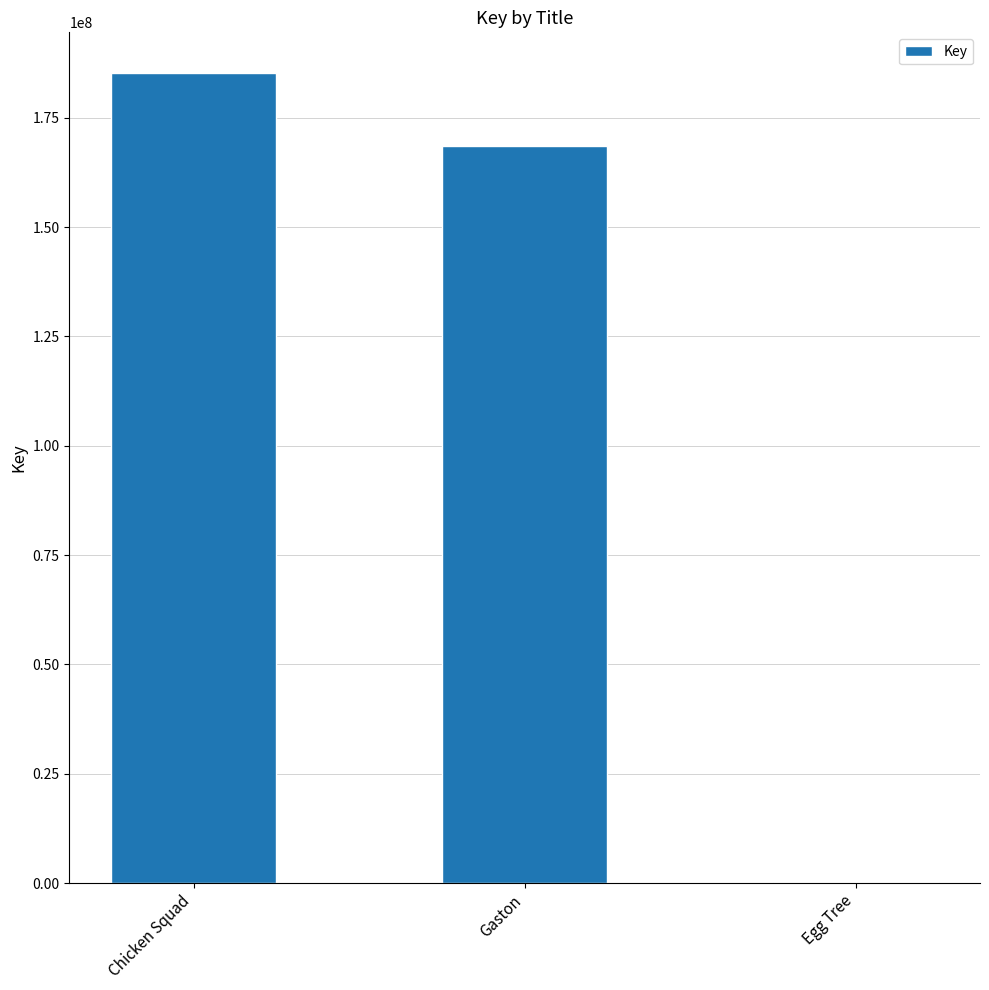

At which label is the value closest to 92796779?

Gaston